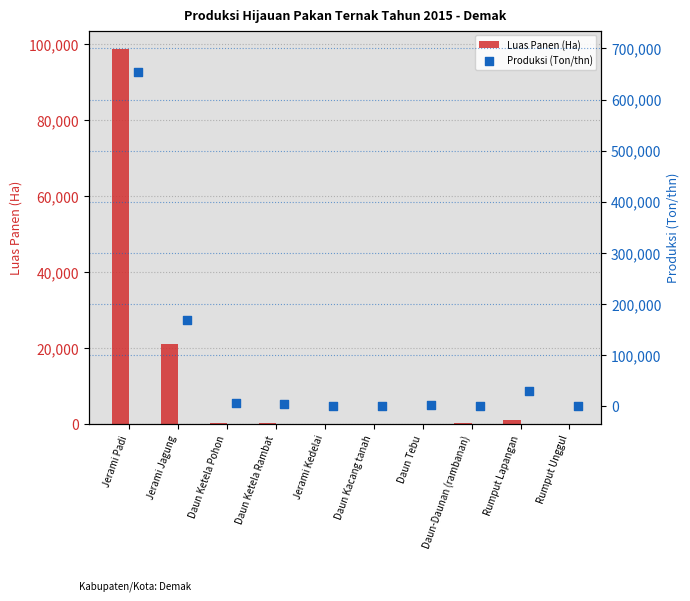

Which series has the largest total across all categories?

Produksi (Ton/thn)